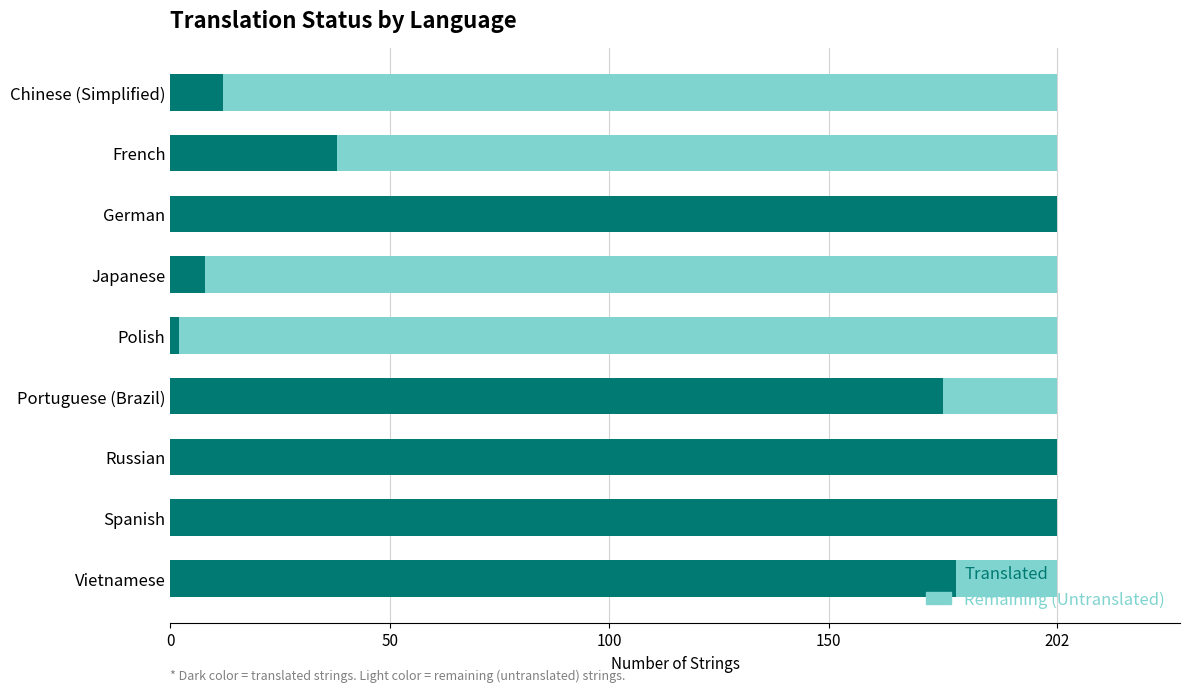

The value of Translated at Spanish is 104. True or false?

False